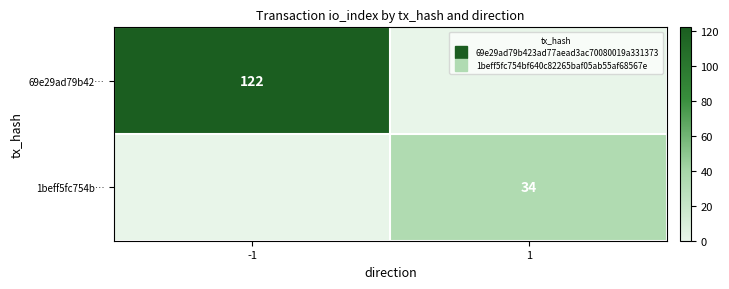

What is the total value across all series at -1?

122